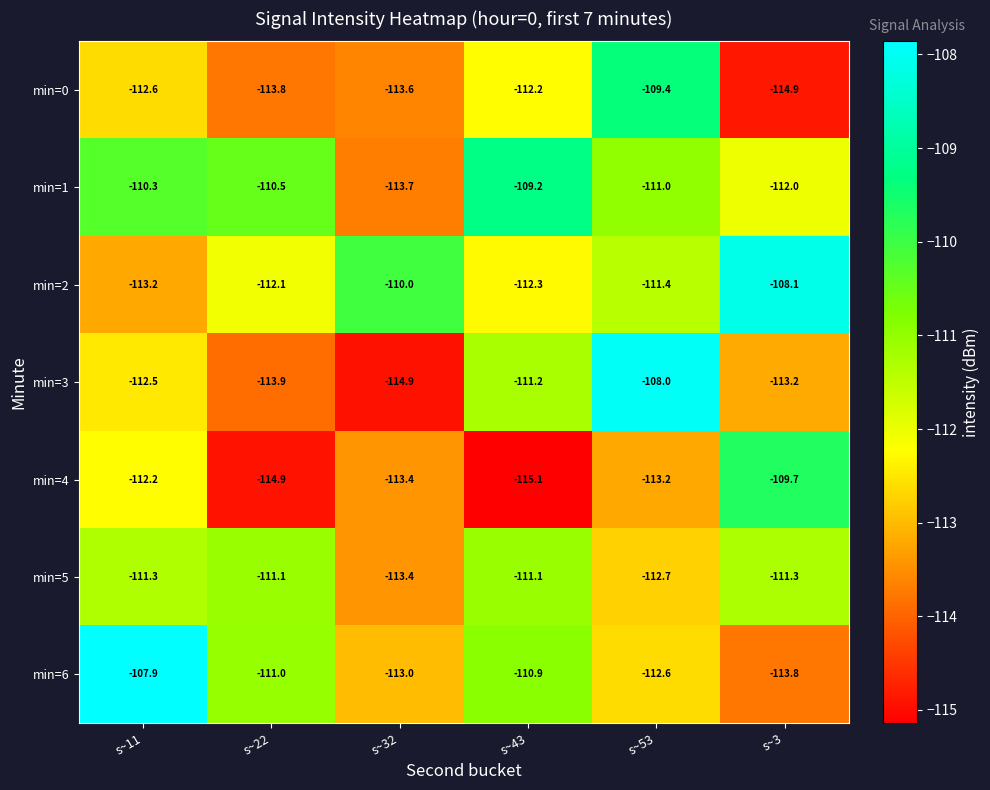

What is the sum of the min=6 values at s~11 and s~53?

-220.5